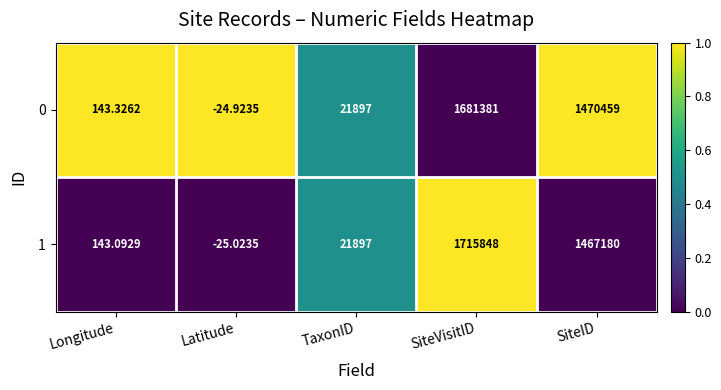

Where is 1 nearest to the value 857911?

SiteID